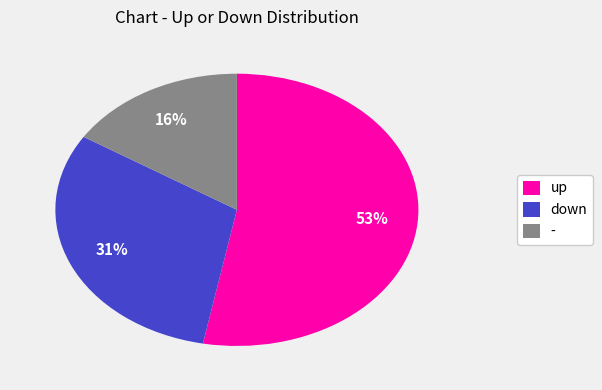

How many segments does this pie chart have?

3